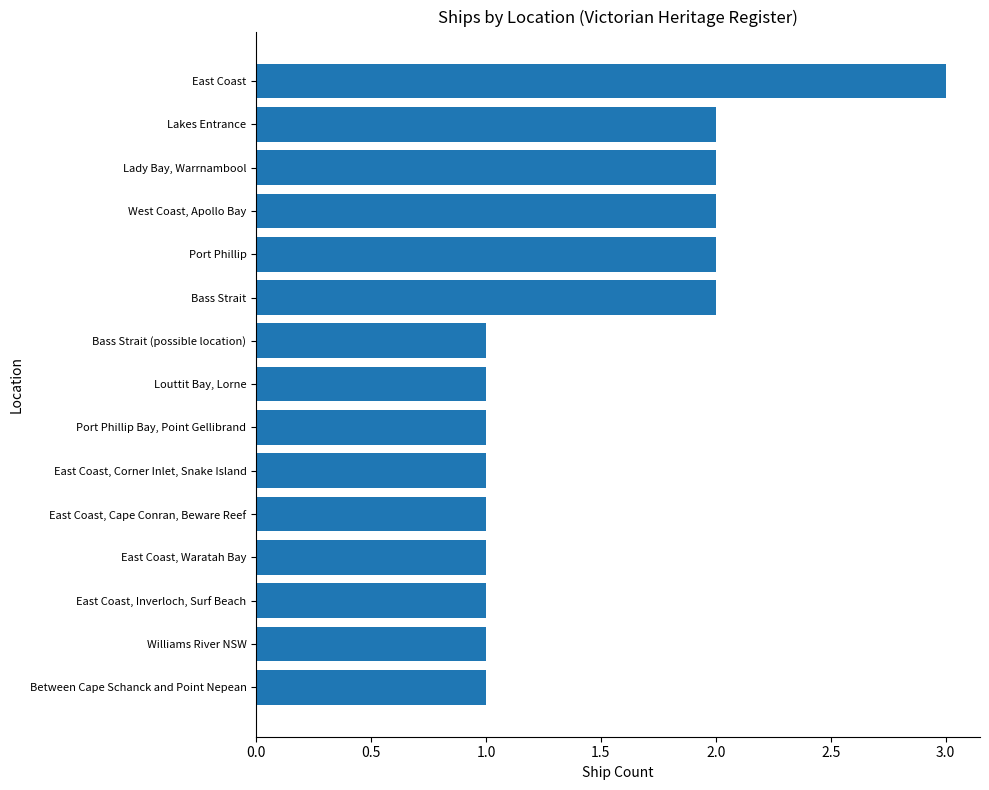

What is the difference between the maximum and minimum values?

2